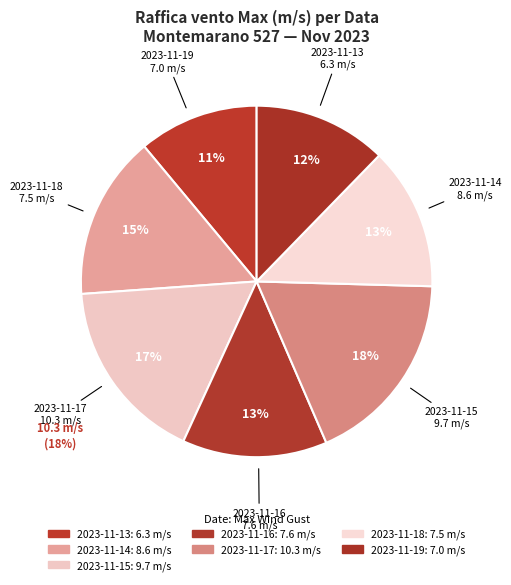

Is it true that 2023-11-13 is 3% of the pie?

False